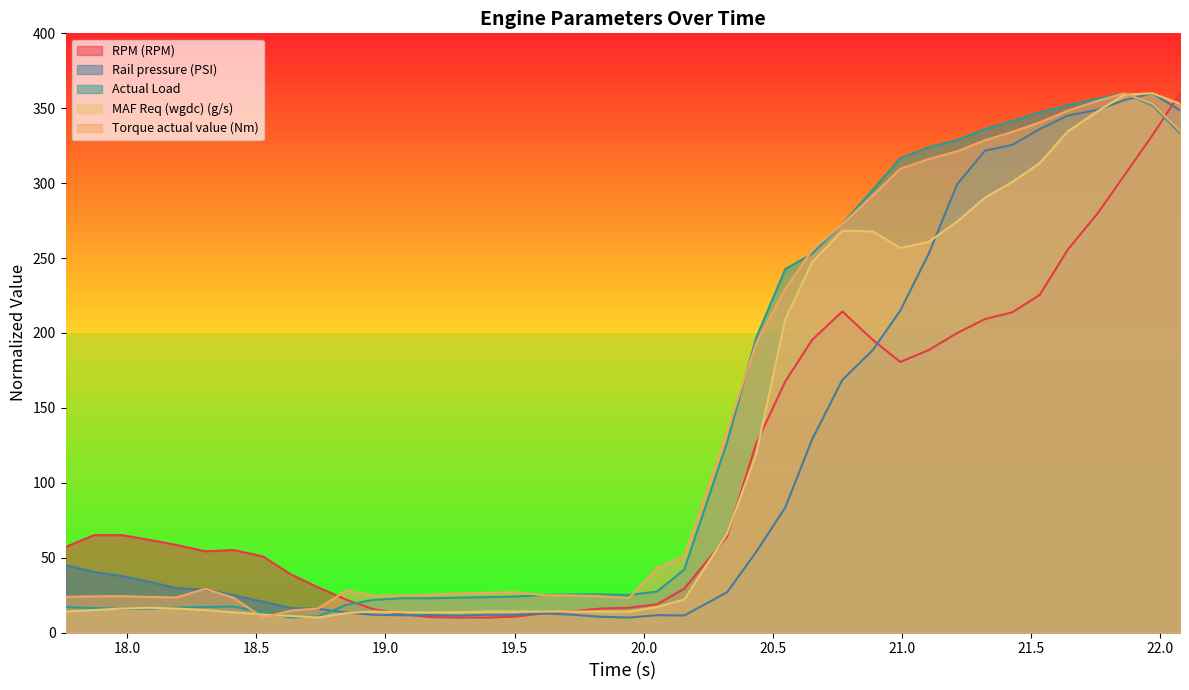

What are all the series names shown in the legend?

RPM (RPM), Rail pressure (PSI), Actual Load, MAF Req (wgdc) (g/s), Torque actual value (Nm)